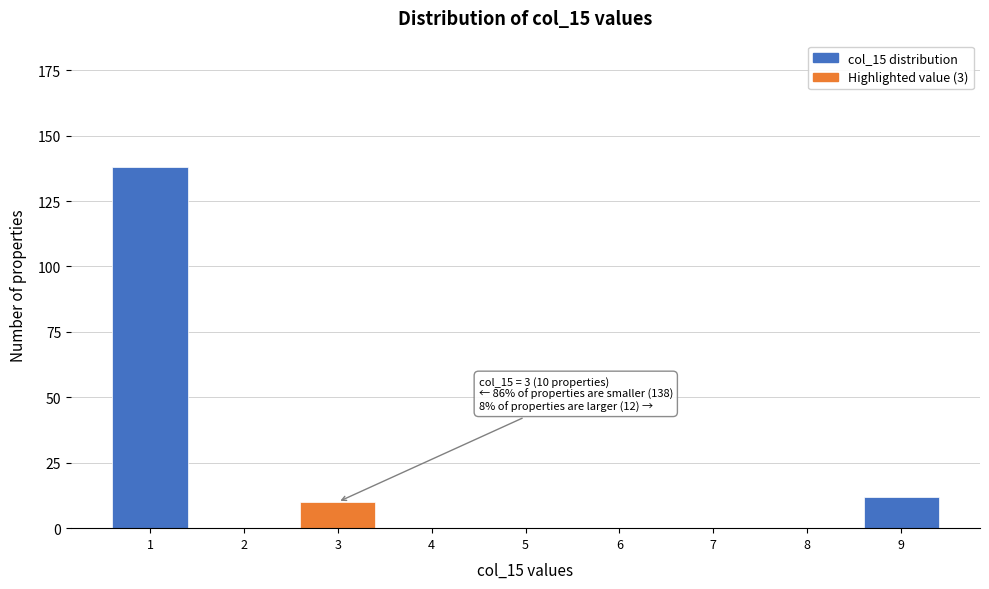

Reading right to left, list all the values displayed in this chart.

9=12	8=0	7=0	6=0	5=0	4=0	3=10	2=0	1=138